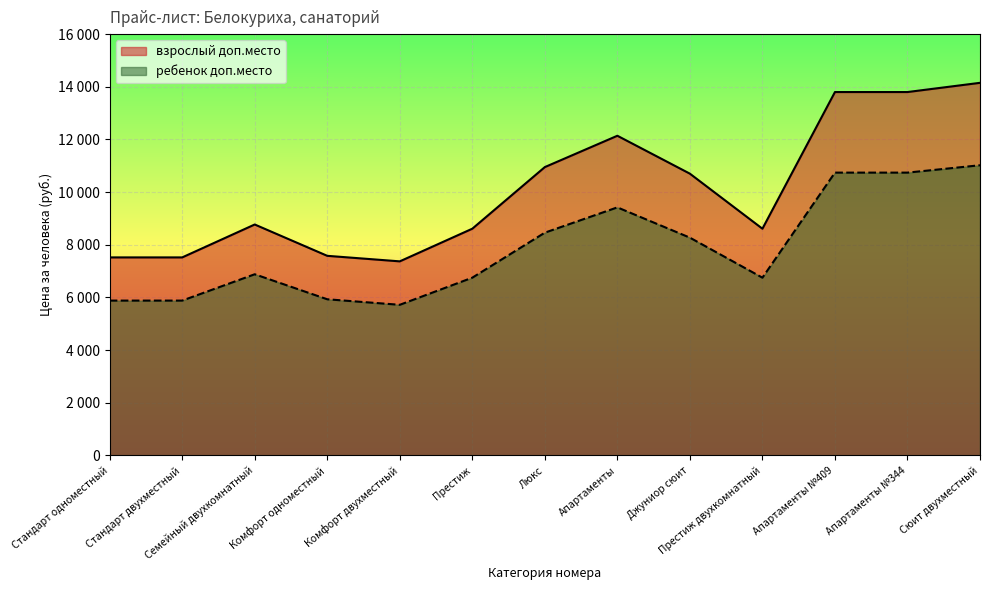

What are all the series names shown in the legend?

взрослый доп.место, ребенок доп.место